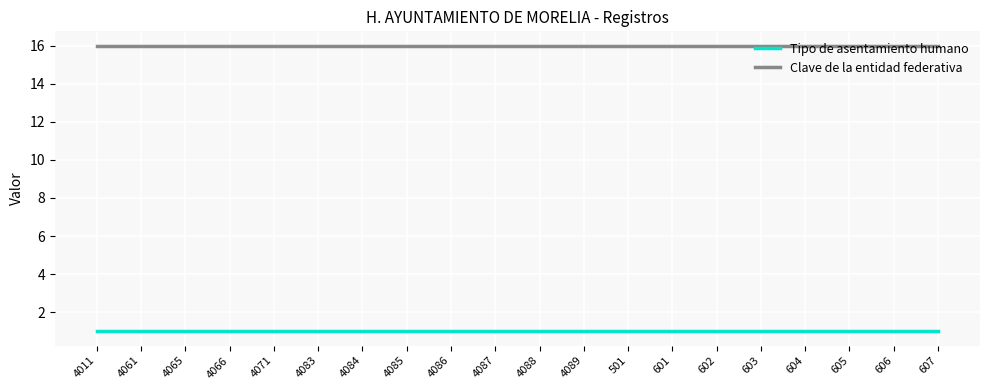

What is the spread (max minus min) of values at 4083?

15